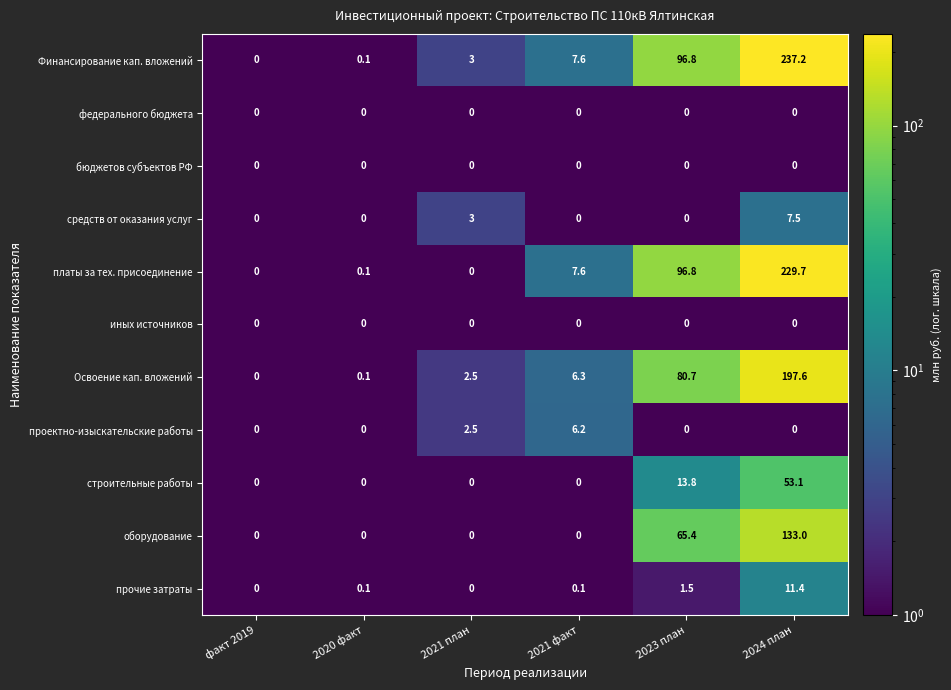

What is the approximate value of строительные работы at 2023 план?

13.8